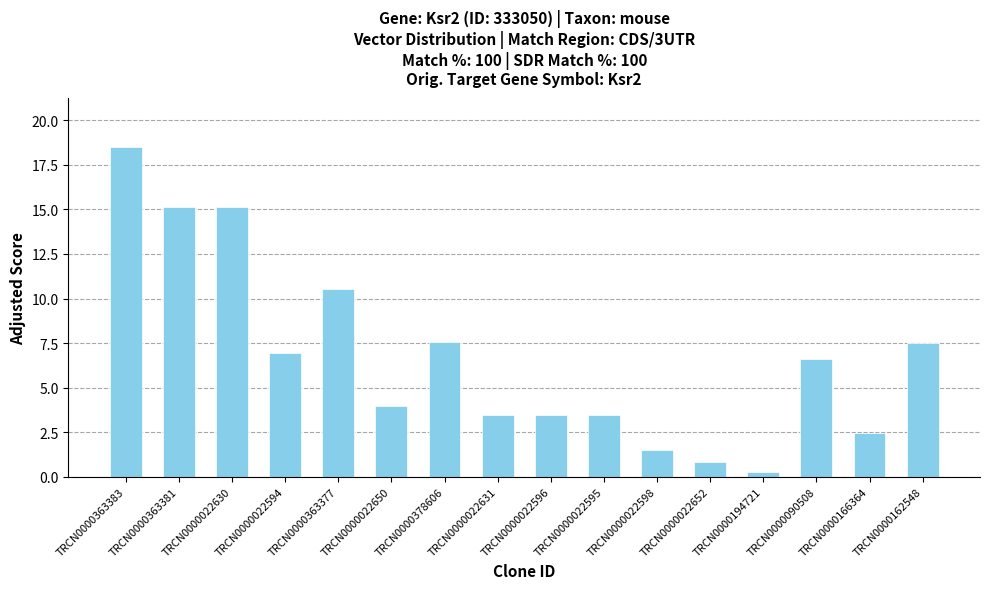

True or false: the data shows 6.2 at TRCN0000022596.

False